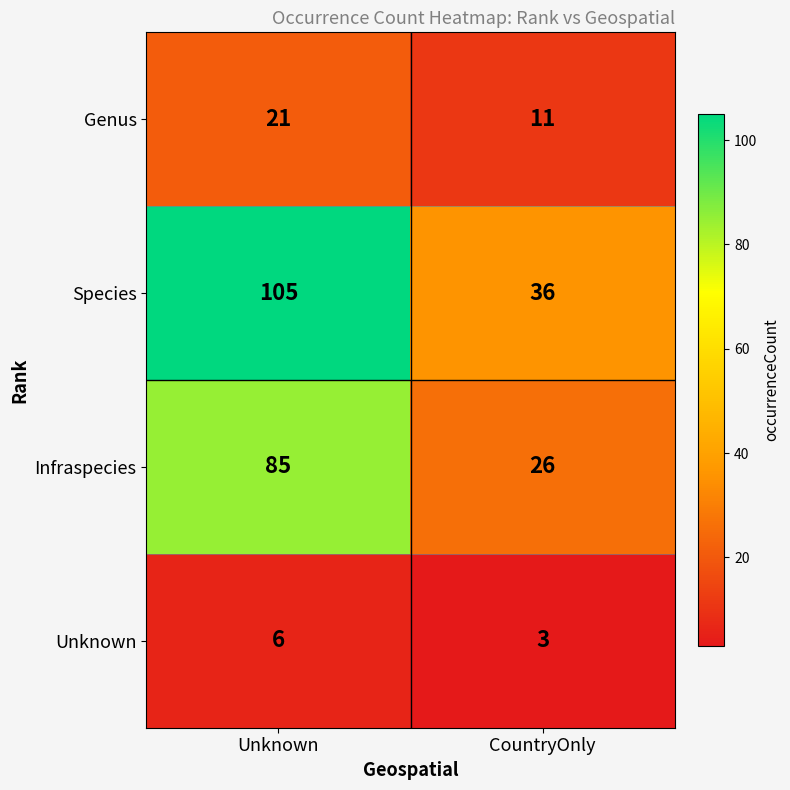

Reading left to right, transcribe all the data shown in this chart.

Genus: 21	11
Species: 105	36
Infraspecies: 85	26
Unknown: 6	3